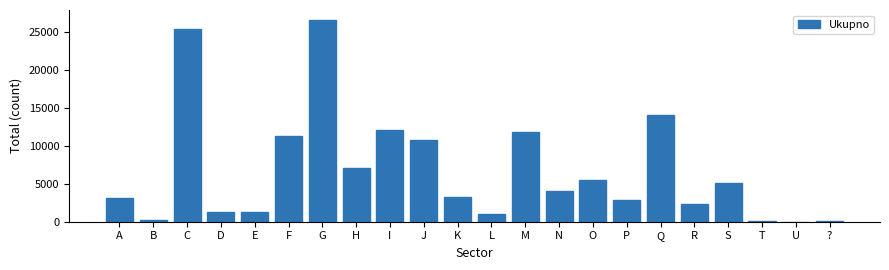

Which has a higher value, E or I?

I